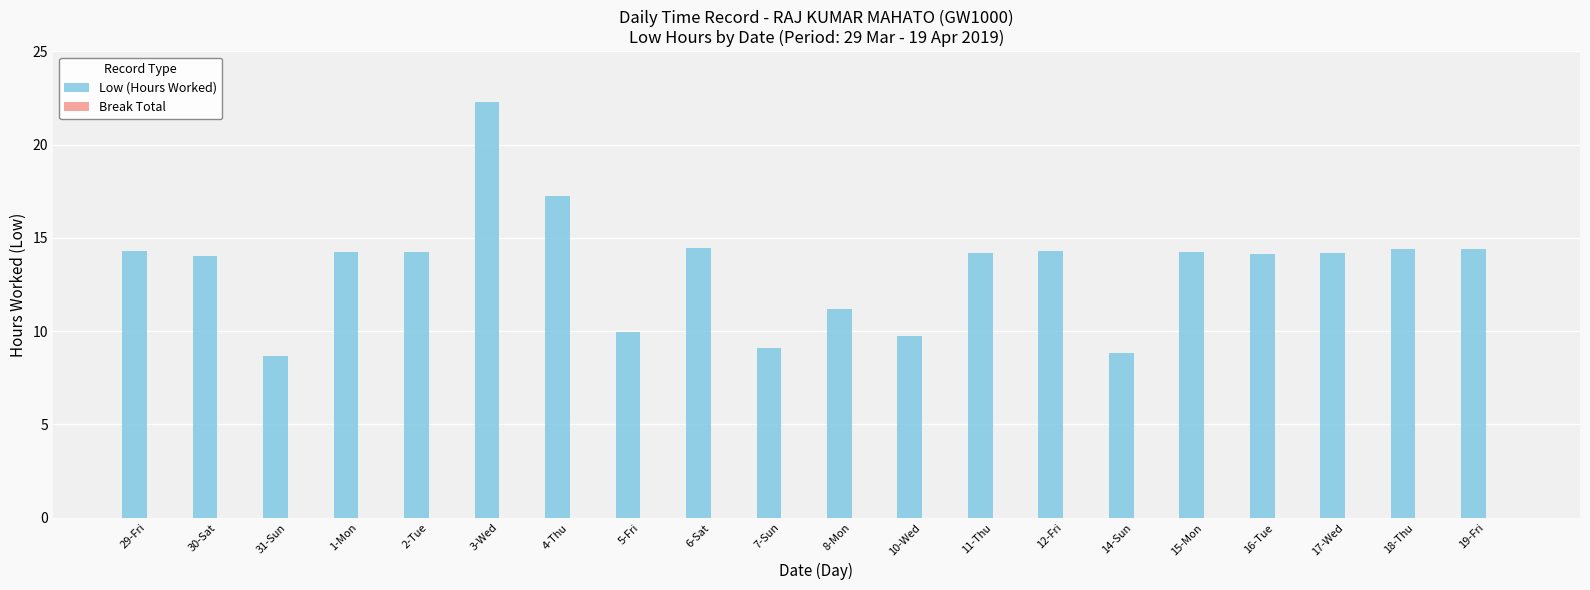

What is the average value?

13.4